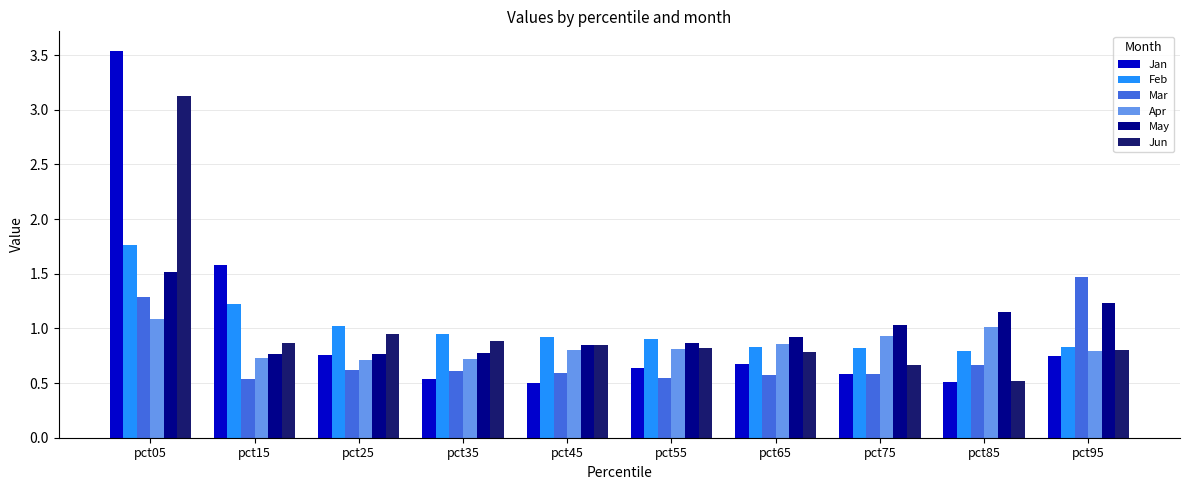

Which series has the widest spread of values?

Jan